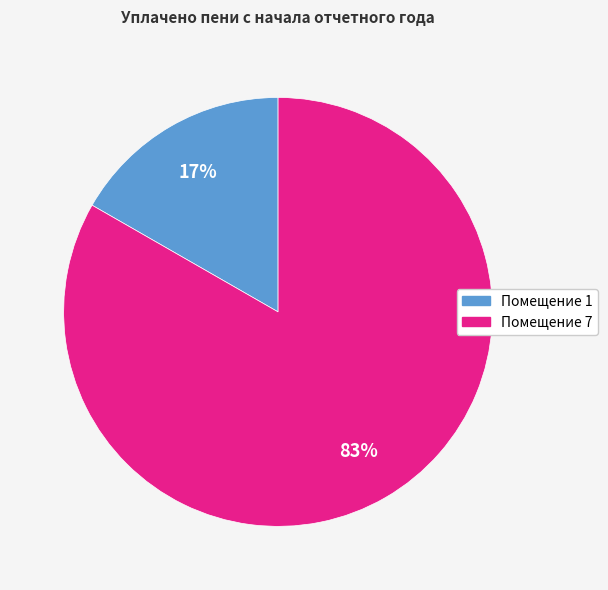

Count the number of slices in the pie.

2